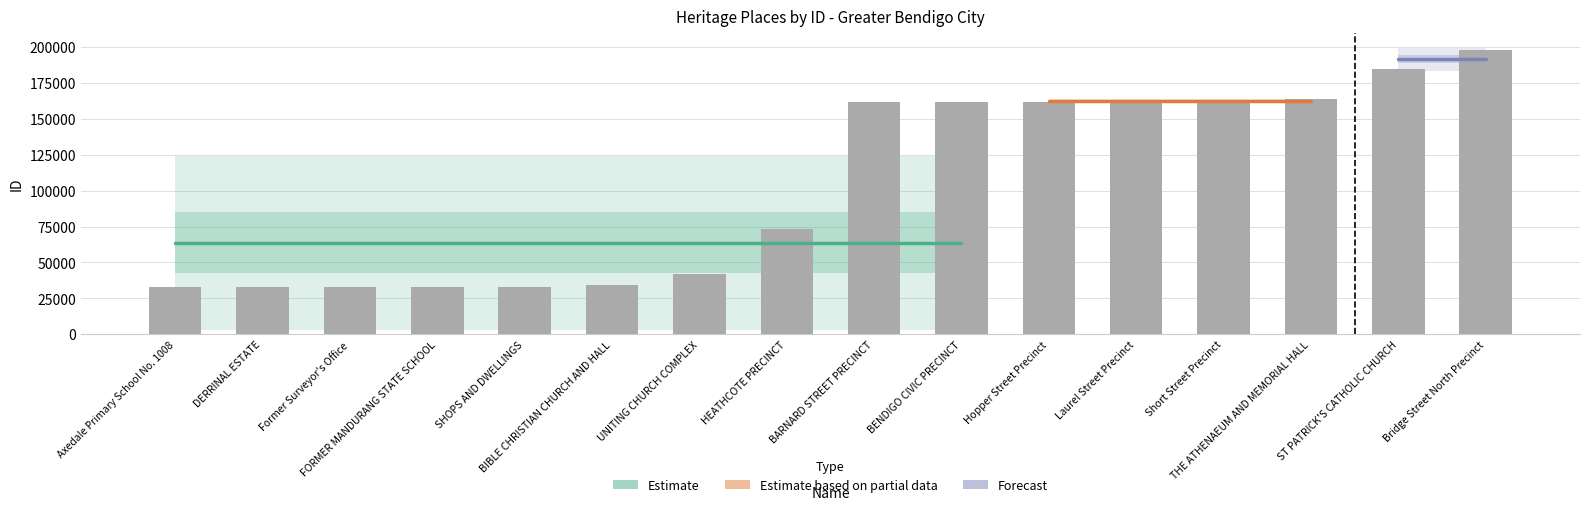

How many bars are there in total?

16